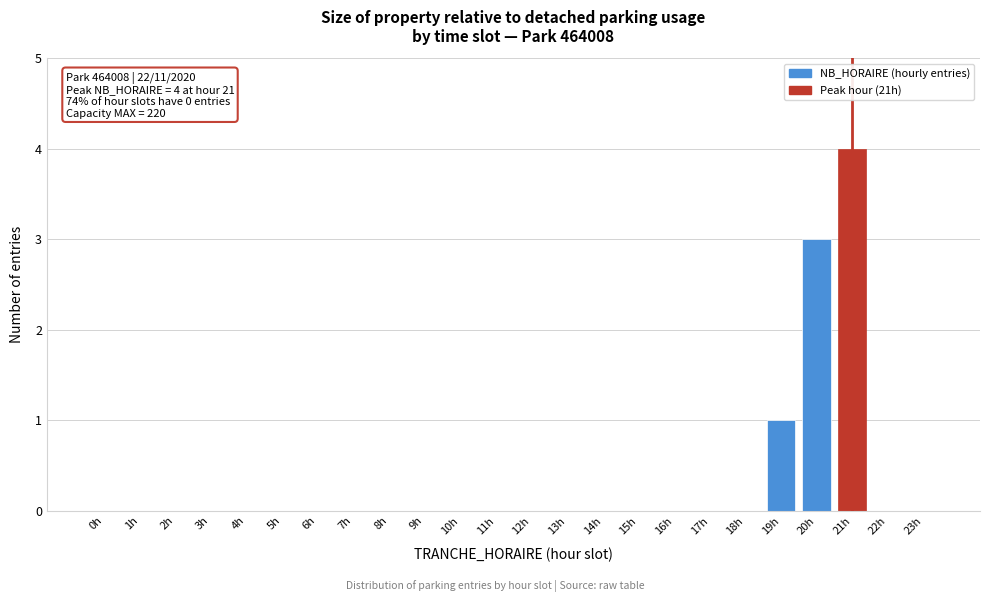

Reading left to right, transcribe all the data shown in this chart.

0h=0	1h=0	2h=0	3h=0	4h=0	5h=0	6h=0	7h=0	8h=0	9h=0	10h=0	11h=0	12h=0	13h=0	14h=0	15h=0	16h=0	17h=0	18h=0	19h=1	20h=3	21h=4	22h=0	23h=0